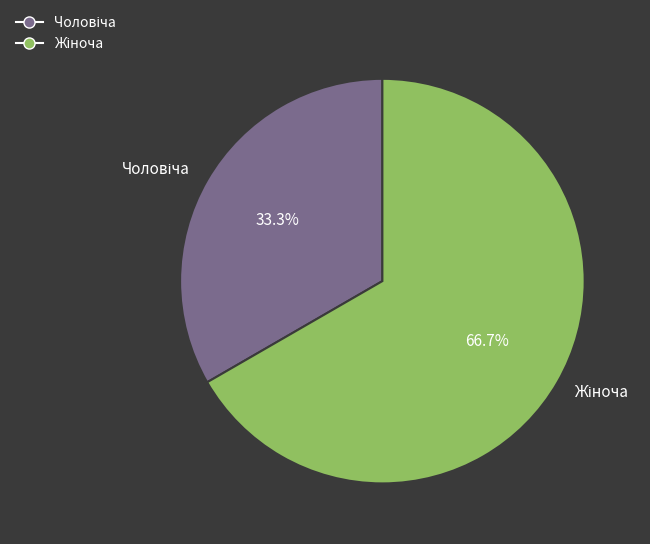

Is there any slice that represents more than half of the pie?

Yes